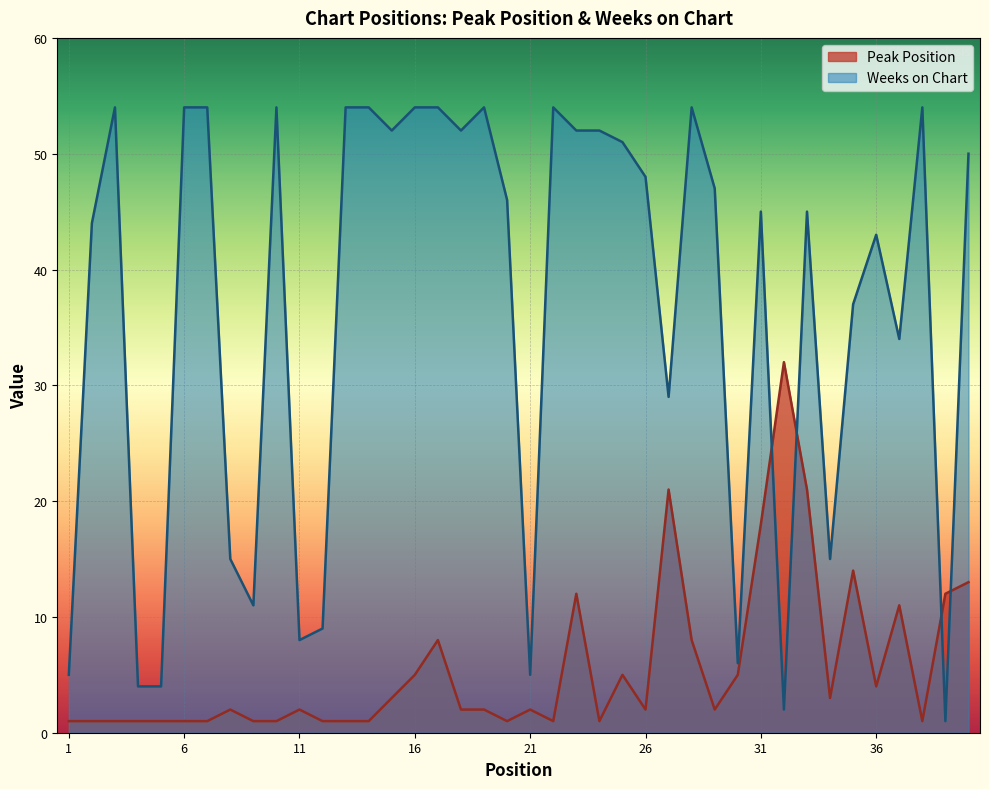

The Weeks on Chart series shows 52 at 15. True or false?

True